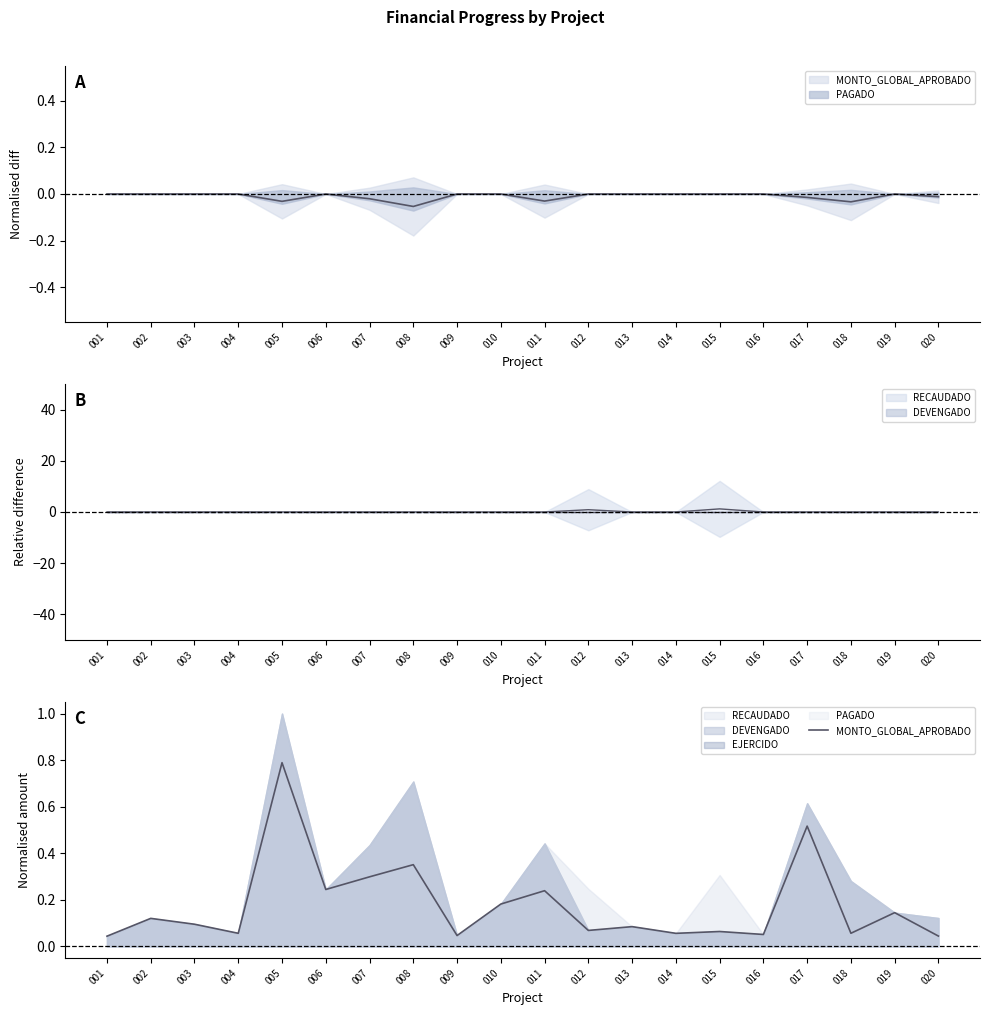

Reading left to right, what are all the values shown in this chart?

0.0	0.1	0.1	0.1	0.8	0.2	0.3	0.4	0.0	0.2	0.2	0.1	0.1	0.1	0.1	0.1	0.5	0.1	0.1	0.0